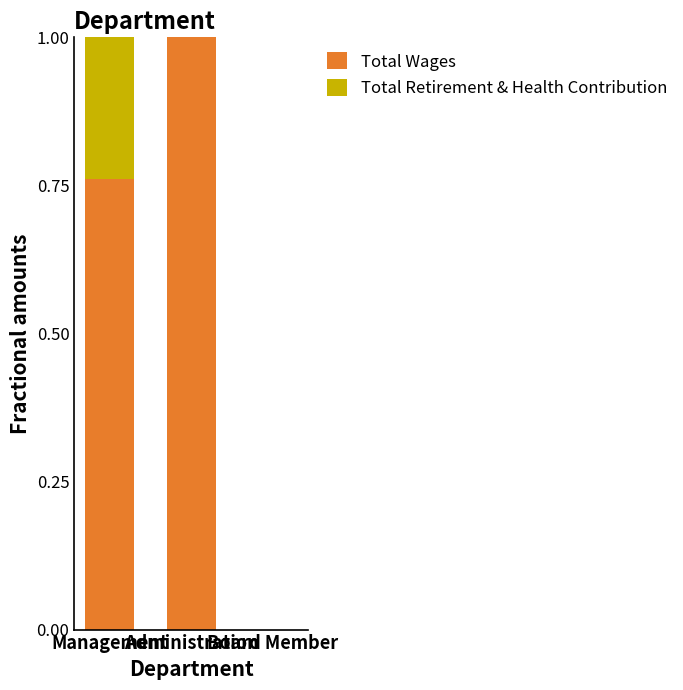

Between Board Member and Management, which is larger?

Management